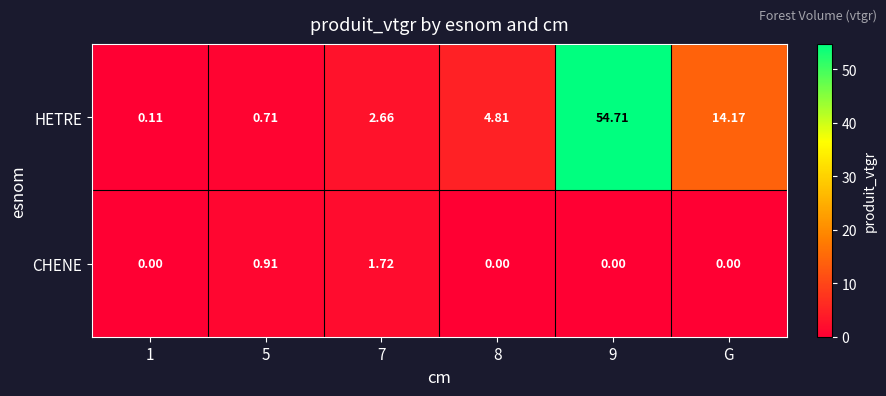

At 8, list the series in order from largest to smallest.

HETRE, CHENE